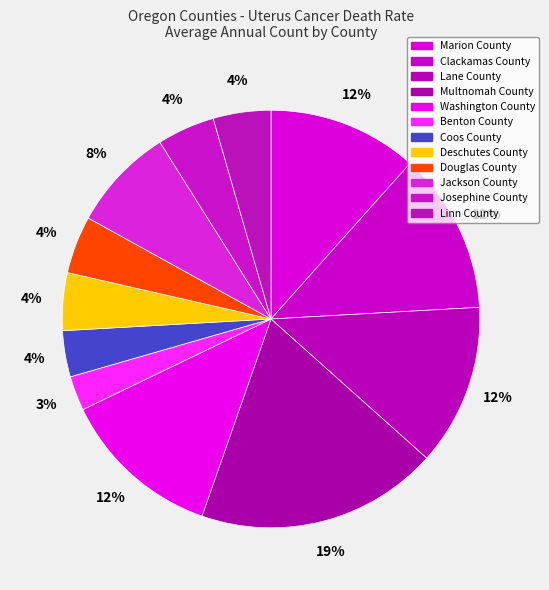

How many segments does this pie chart have?

12